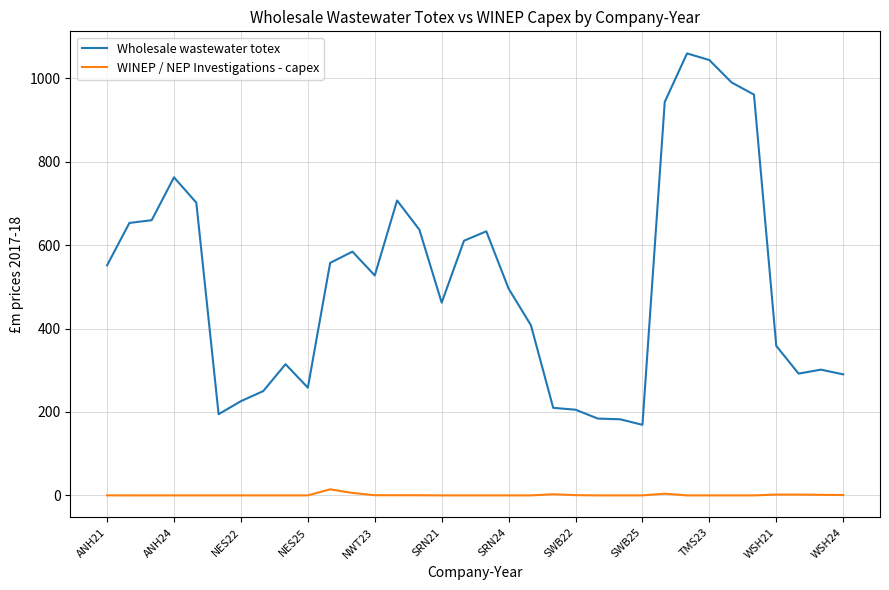

Which series has the largest total across all categories?

Wholesale wastewater totex